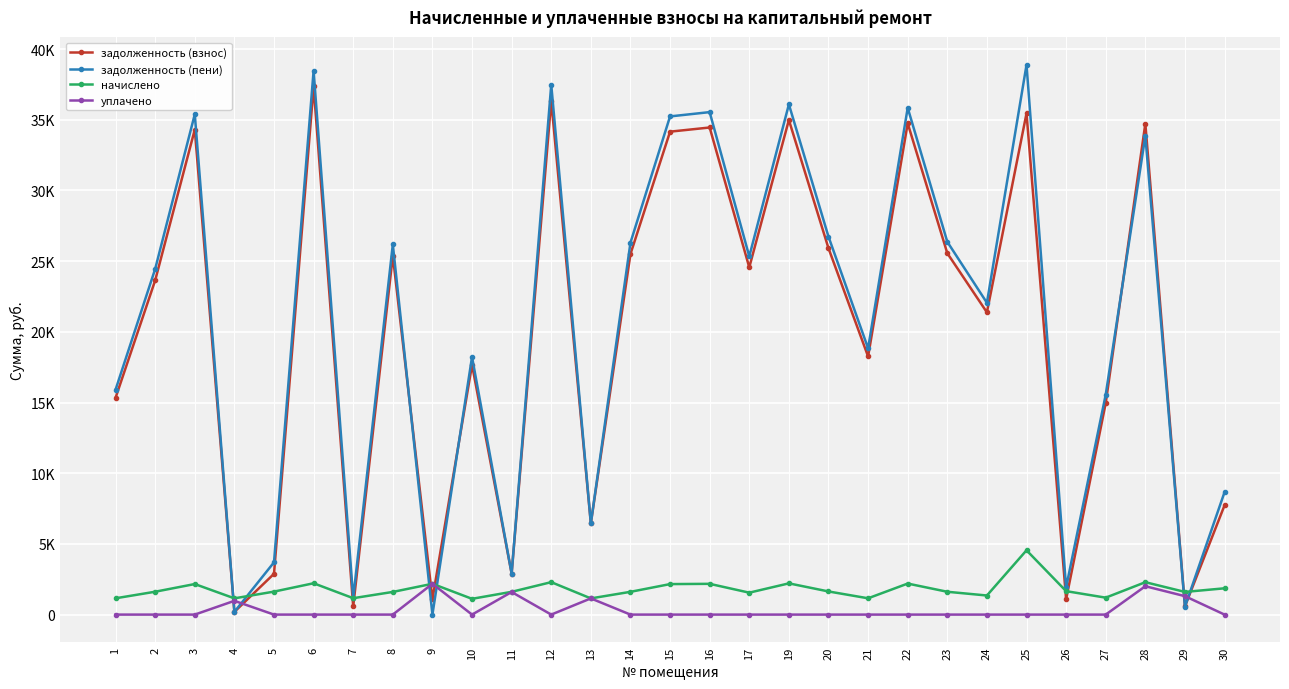

Which has a higher value, 6 or 13?

6